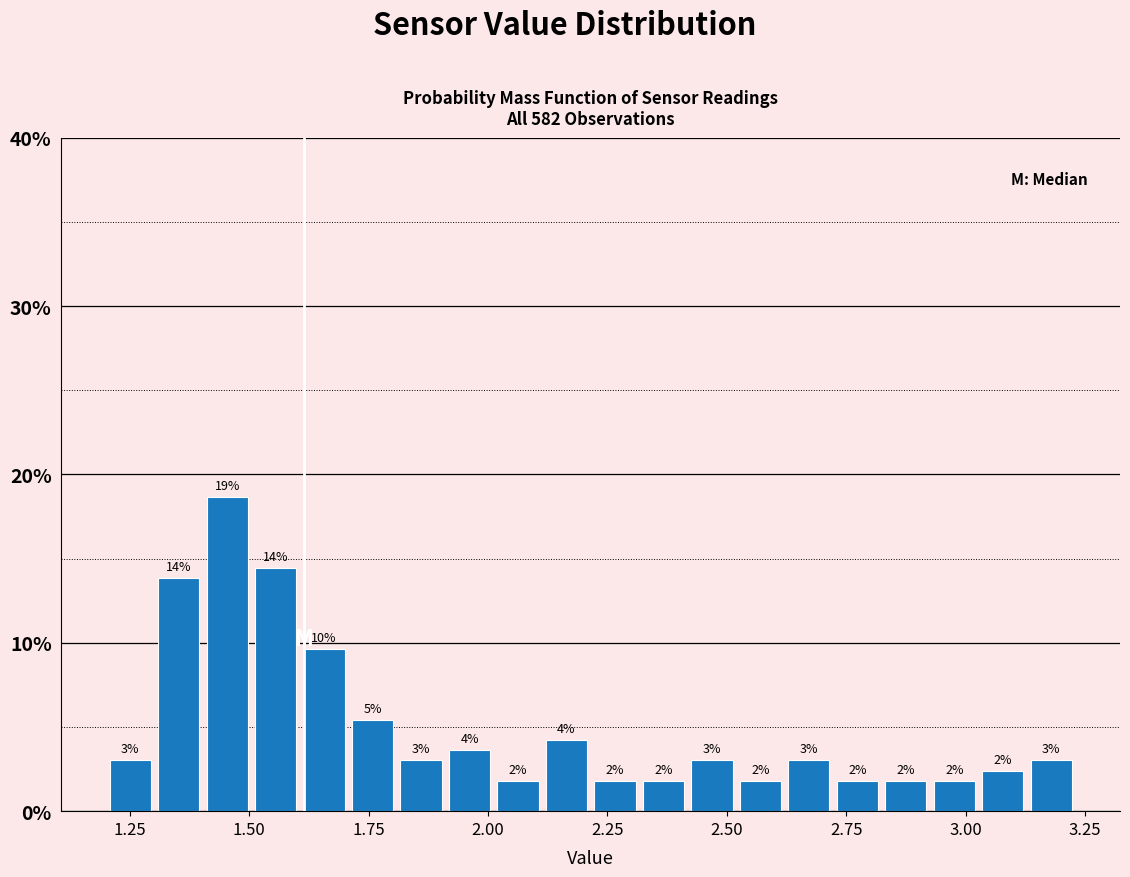

Read against the x-axis, roughly where is the centre of the tallest bar?

1.45